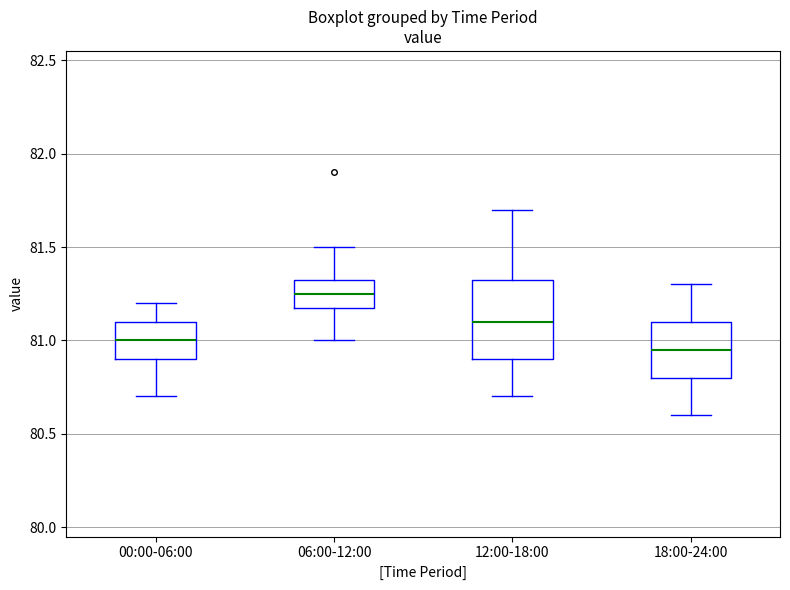

Reading left to right, read every box against the y-axis: the position of its median line, the range the box covers, and the ends of its whiskers. The values are not printed on the chart, so give them approximately, as read against the axis.

00:00-06:00: median 81.00, box 80.90 to 81.10, whiskers 80.70 to 81.20
06:00-12:00: median 81.25, box 81.20 to 81.35, whiskers 81.00 to 81.50
12:00-18:00: median 81.10, box 80.90 to 81.35, whiskers 80.70 to 81.70
18:00-24:00: median 80.95, box 80.80 to 81.10, whiskers 80.60 to 81.30